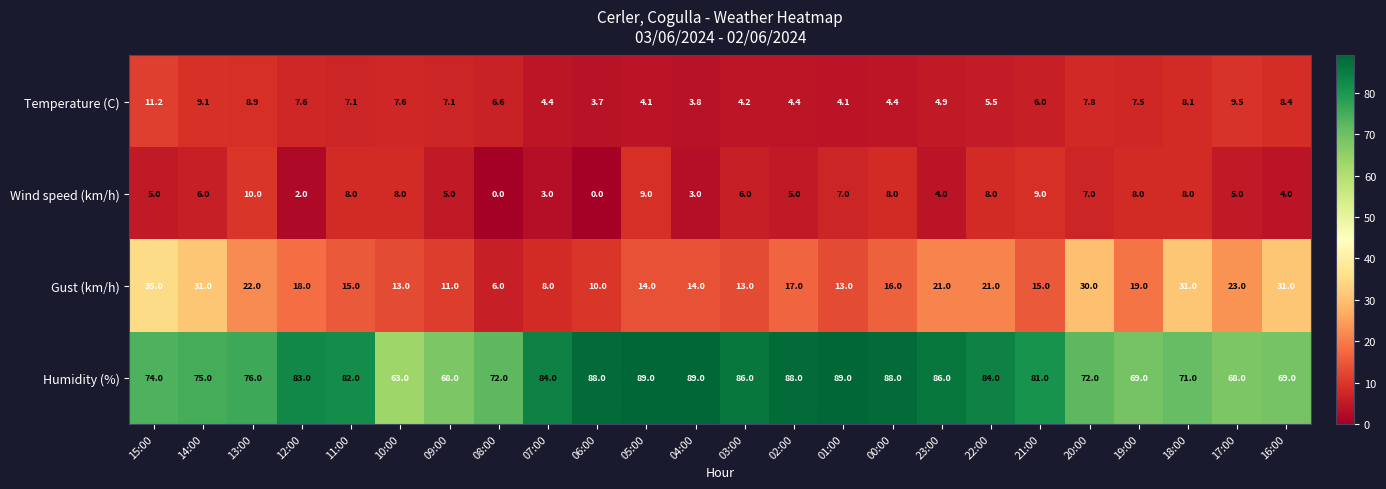

At which category is the sum across all series the highest?

15:00